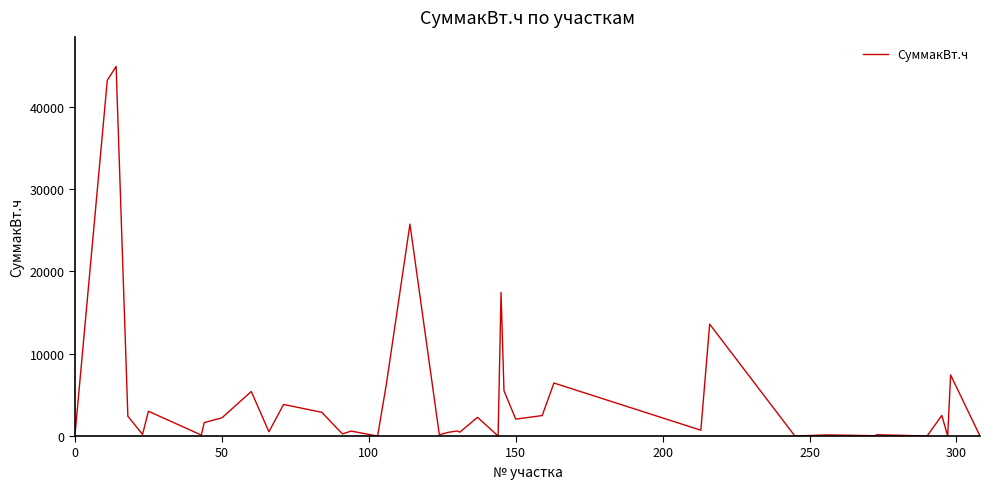

What is the maximum value shown in the chart?

44879.1